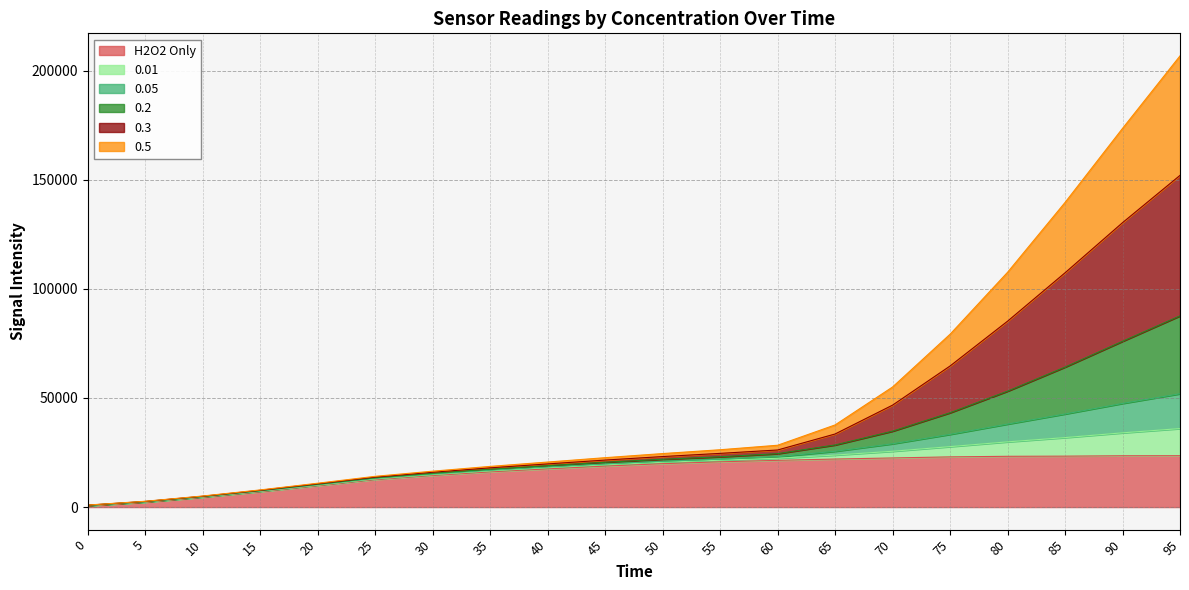

Count the number of categories in the chart.

20